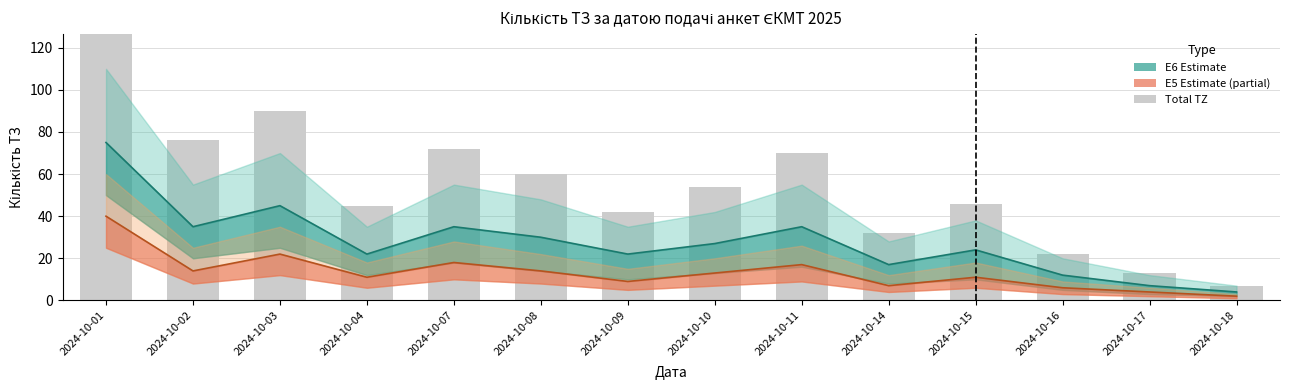

Which label corresponds to the smallest value in the chart?

2024-10-18